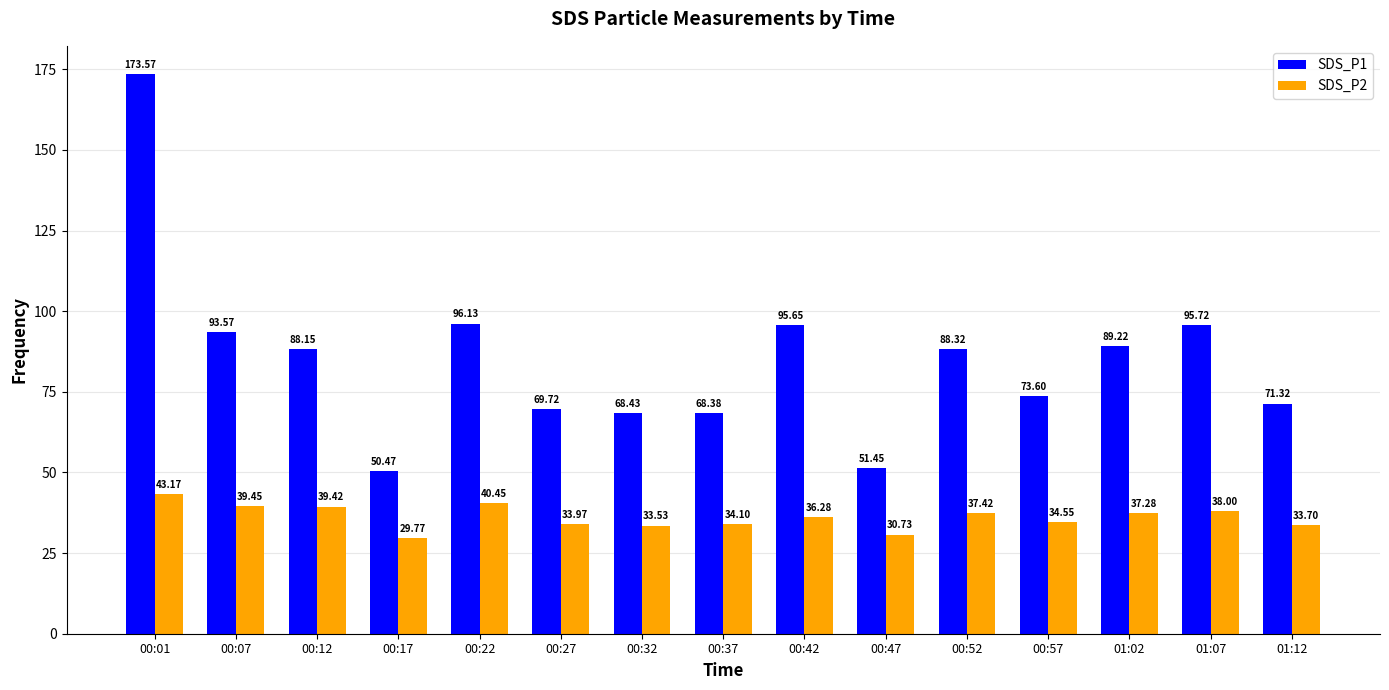

What is the difference between the second highest and minimum values in the SDS_P1 series?

45.7